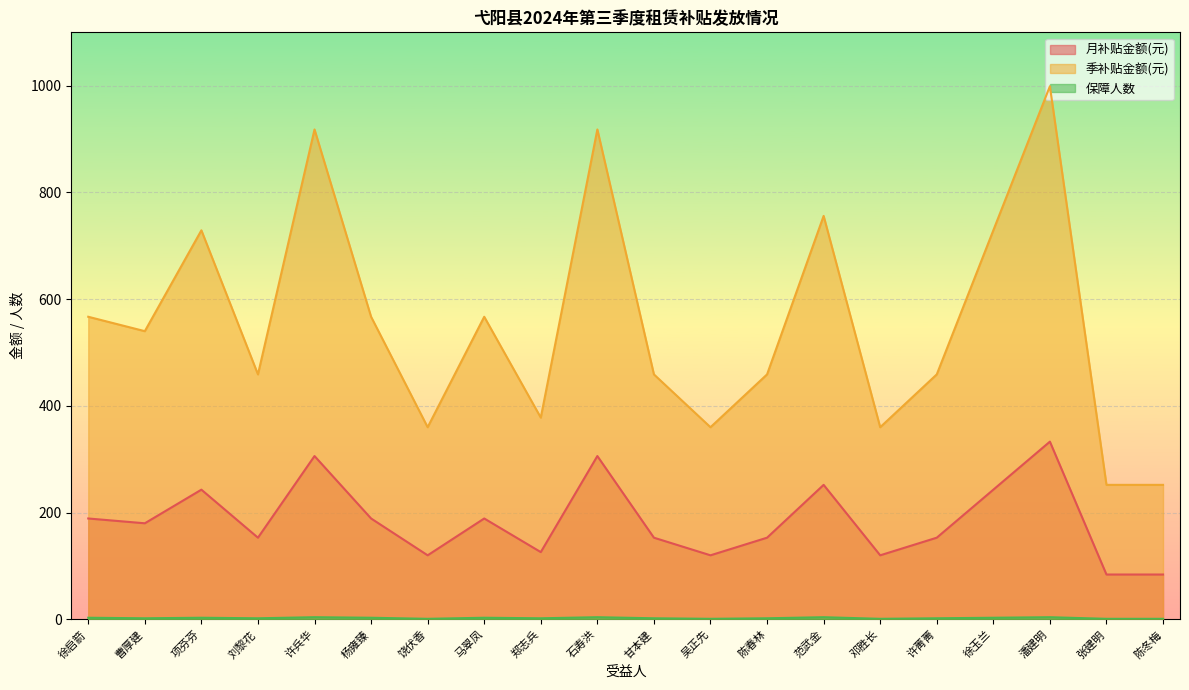

True or false: 季补贴金额(元) has more than 1 interior local peaks.

True